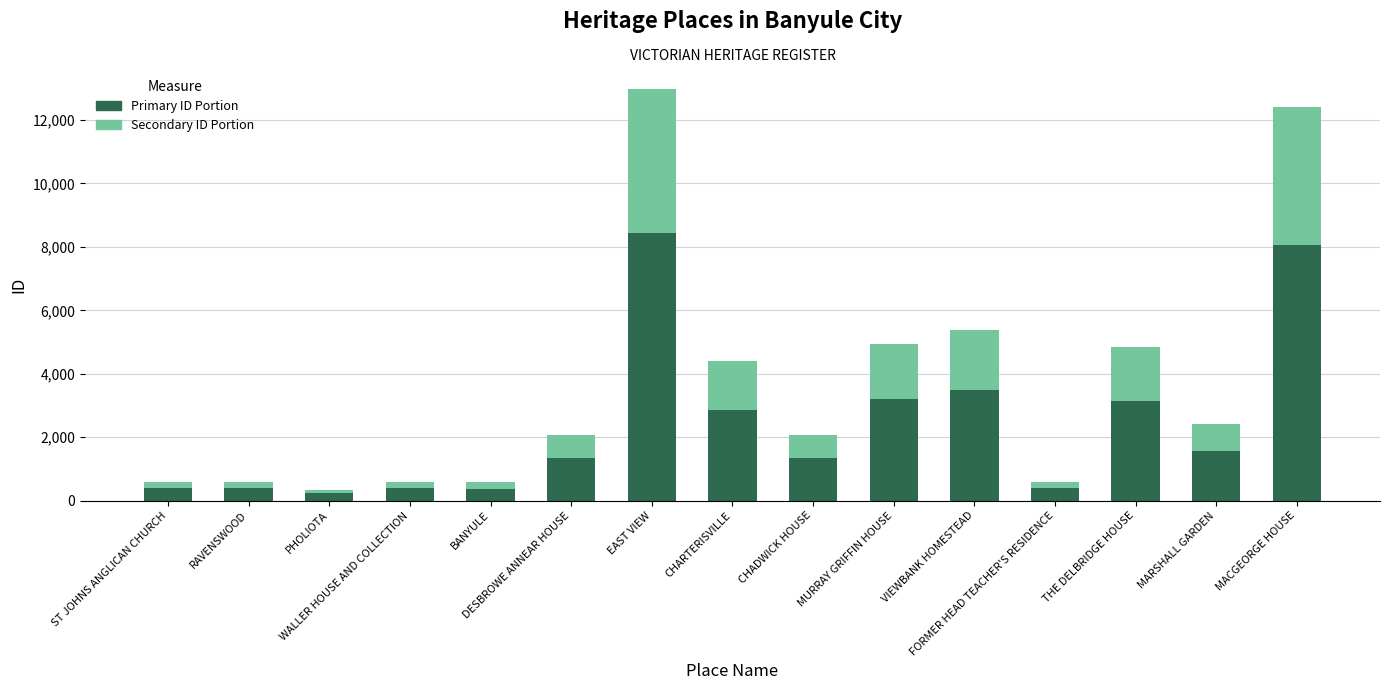

What is the maximum value for Primary ID Portion?

8434.4